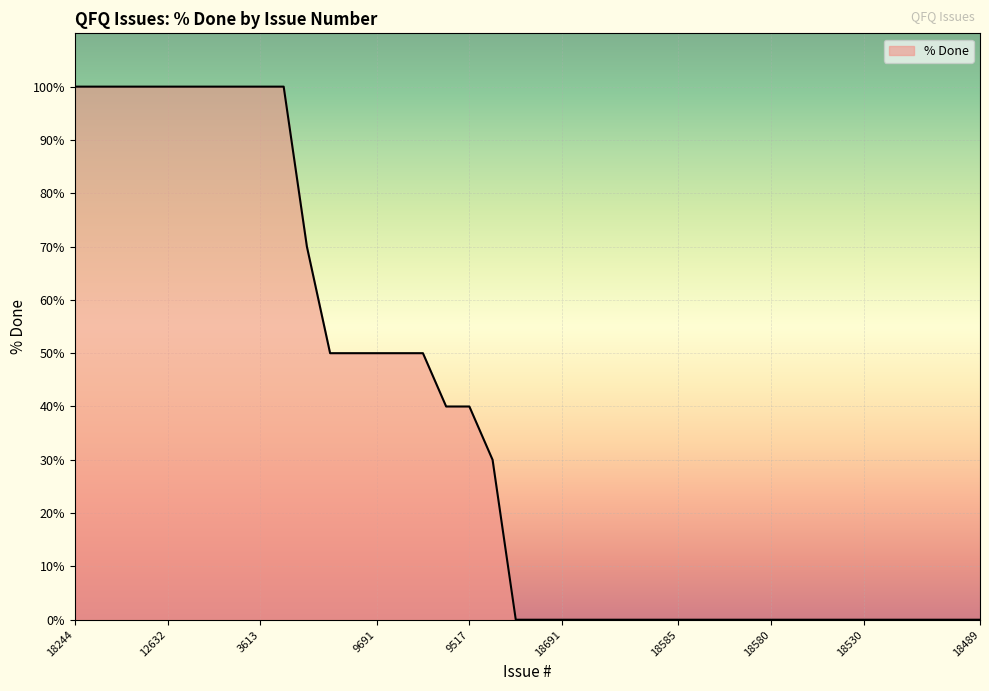

What is the maximum value shown in the chart?

100